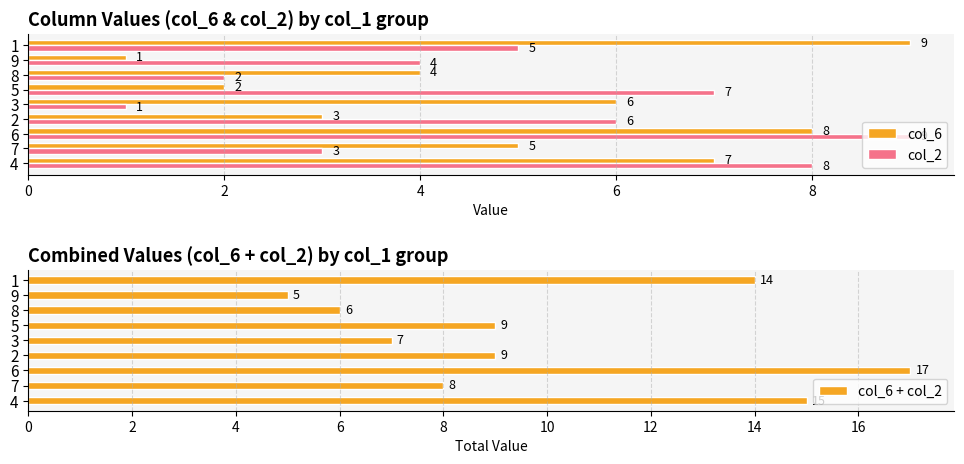

List the series in order of their peak value, highest first.

col_6 + col_2, col_6, col_2